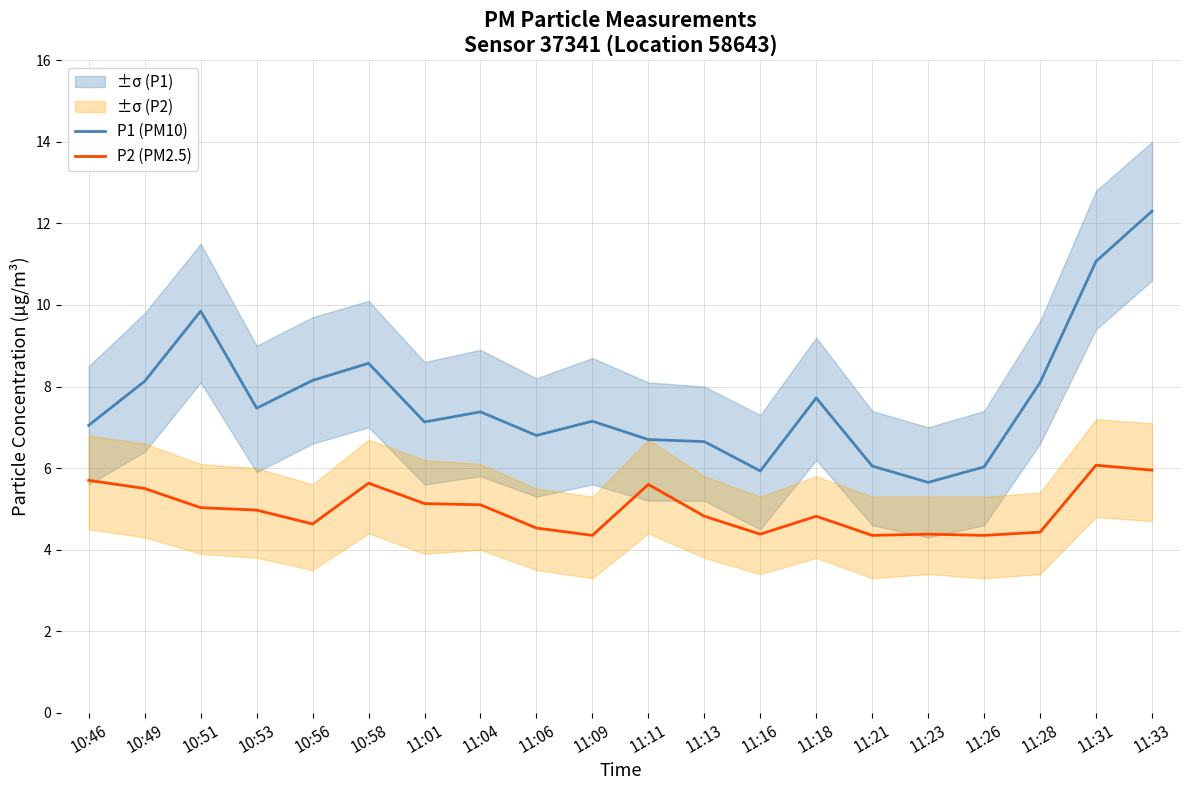

Reading left to right, extract all data points from this chart.

P1 (PM10): 10:46=7.0	10:49=8.1	10:51=9.8	10:53=7.5	10:56=8.2	10:58=8.6	11:01=7.1	11:04=7.4	11:06=6.8	11:09=7.2	11:11=6.7	11:13=6.7	11:16=5.9	11:18=7.7	11:21=6.0	11:23=5.7	11:26=6.0	11:28=8.1	11:31=11.1	11:33=12.3
P2 (PM2.5): 10:46=5.7	10:49=5.5	10:51=5.0	10:53=5.0	10:56=4.6	10:58=5.6	11:01=5.1	11:04=5.1	11:06=4.5	11:09=4.3	11:11=5.6	11:13=4.8	11:16=4.4	11:18=4.8	11:21=4.3	11:23=4.4	11:26=4.3	11:28=4.4	11:31=6.1	11:33=6.0